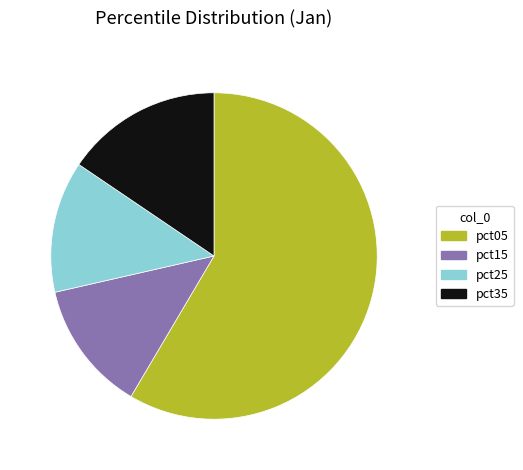

What is the largest slice in the pie chart?

pct05